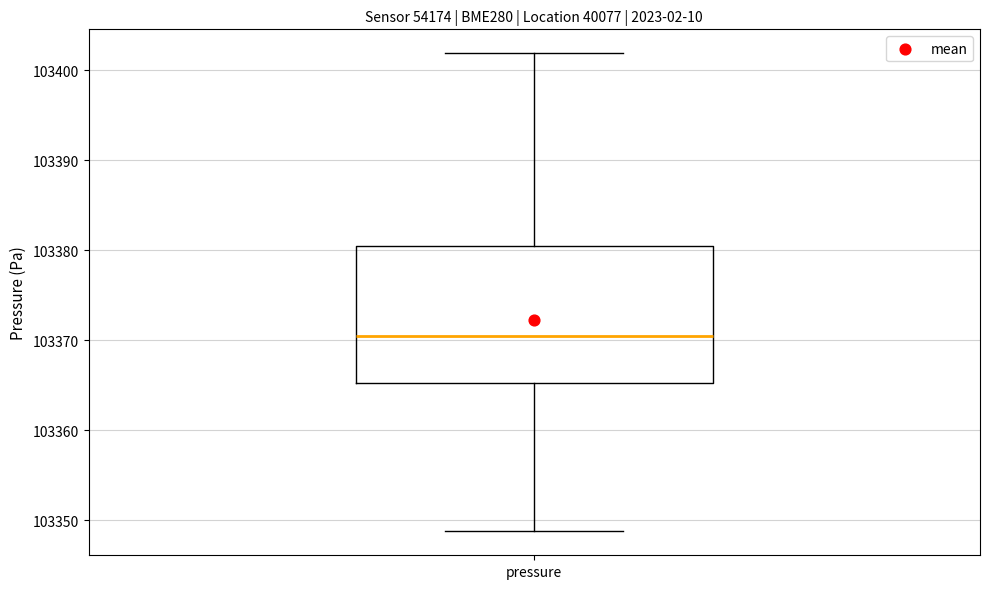

Where does the lower whisker of the box for pressure end on the y-axis? The values are not printed on the chart, so give them approximately, as read against the axis.

103349